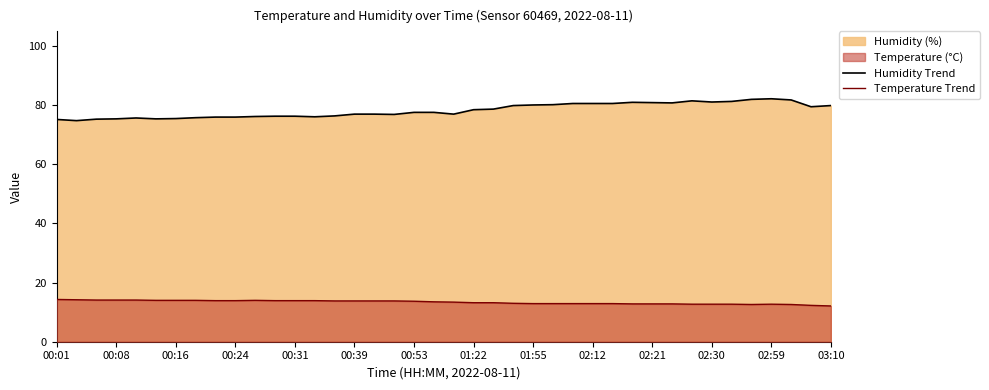

True or false: Temperature Trend and Humidity Trend intersect in this chart.

False